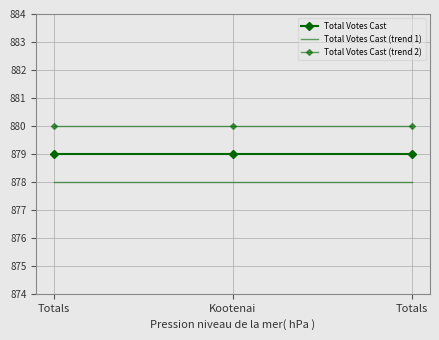

What is the total value across all series at Totals?

2637